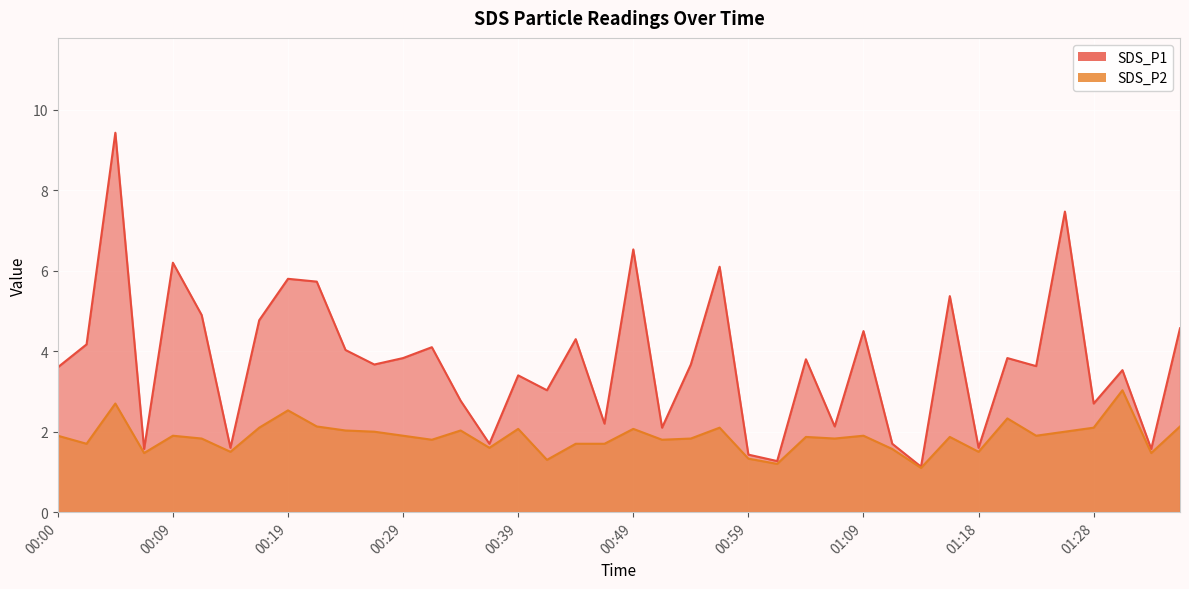

What are all the series names shown in the legend?

SDS_P1, SDS_P2